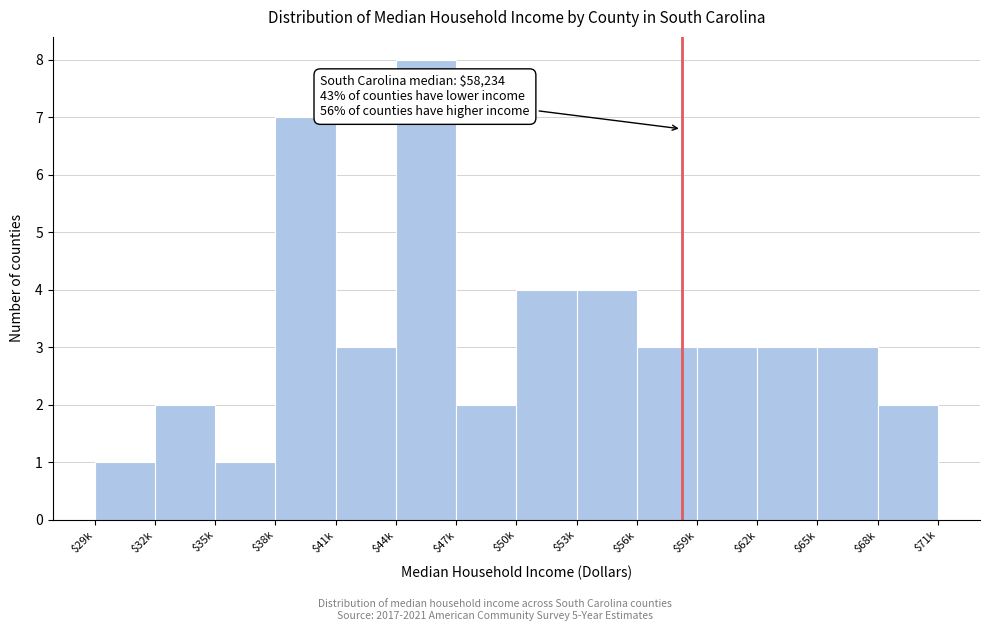

Reading left to right, what are all the values shown in this chart?

1	2	1	7	3	8	2	4	4	3	3	3	3	2